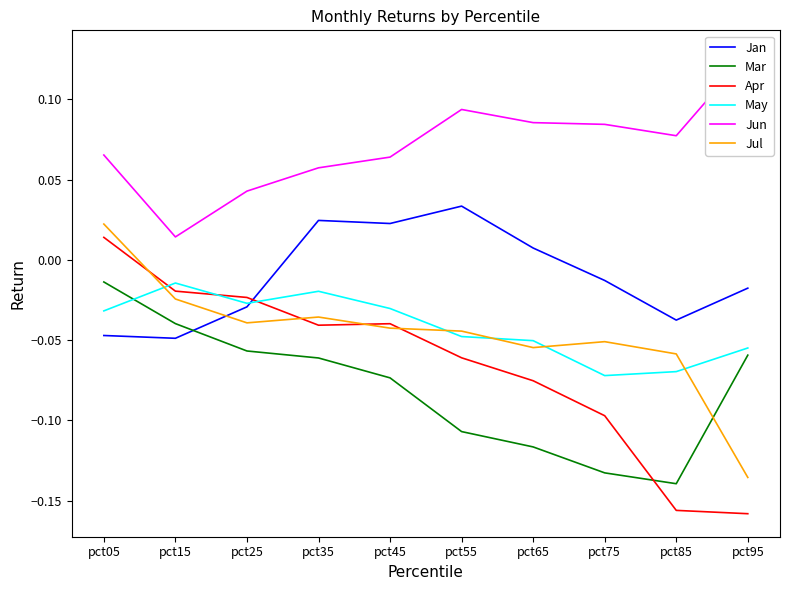

List the series in order of their peak value, highest first.

Jun, Jan, Jul, Apr, Mar, May